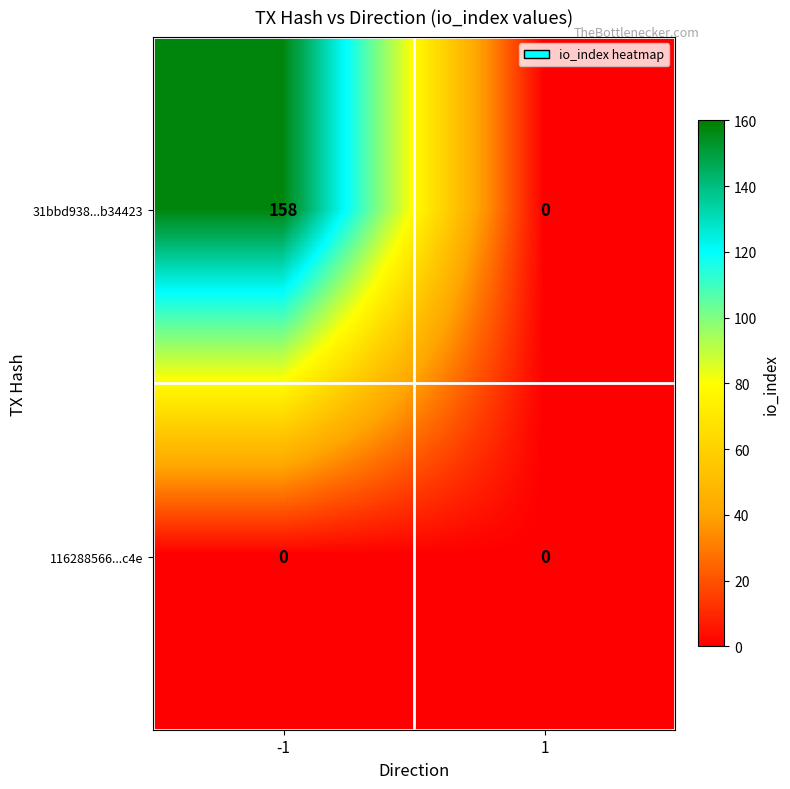

At which category is the sum across all series the highest?

-1